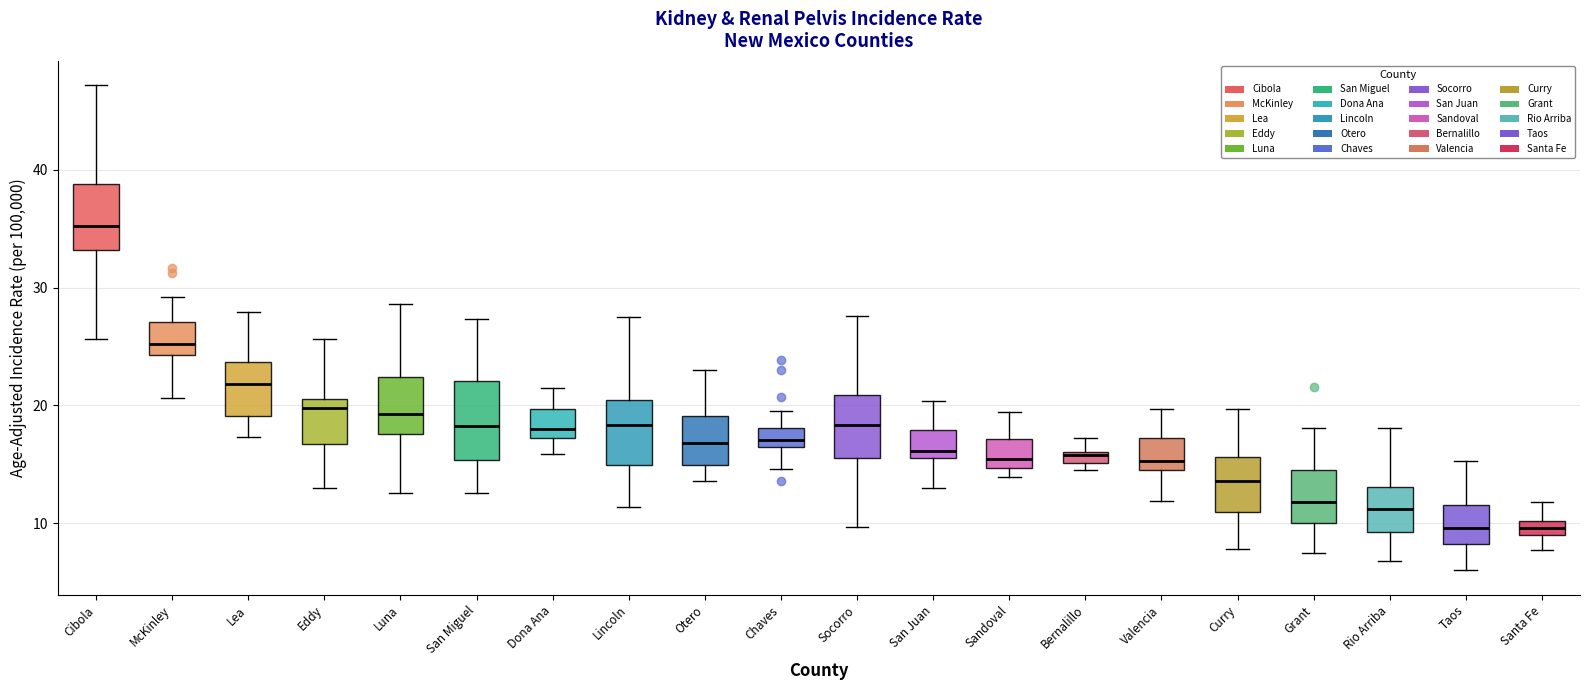

Where is the upper edge of the box for Bernalillo on the y-axis? The values are not printed on the chart, so give them approximately, as read against the axis.

16